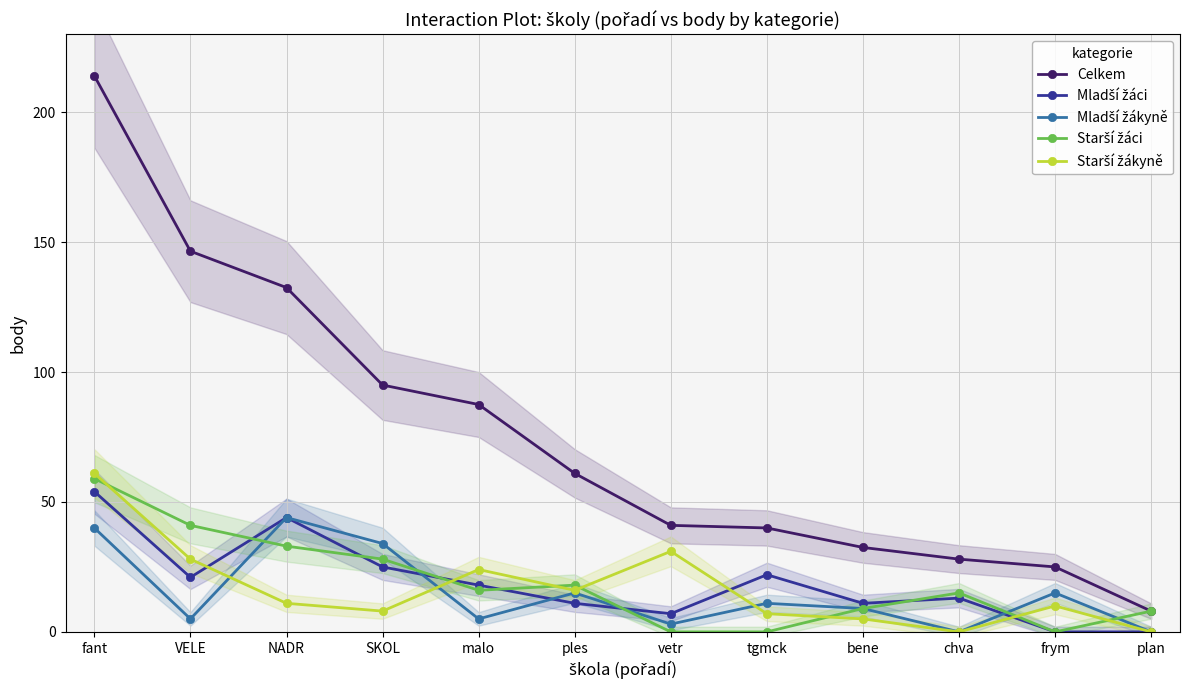

What are all the series names shown in the legend?

Celkem, Mladší žáci, Mladší žákyně, Starší žáci, Starší žákyně